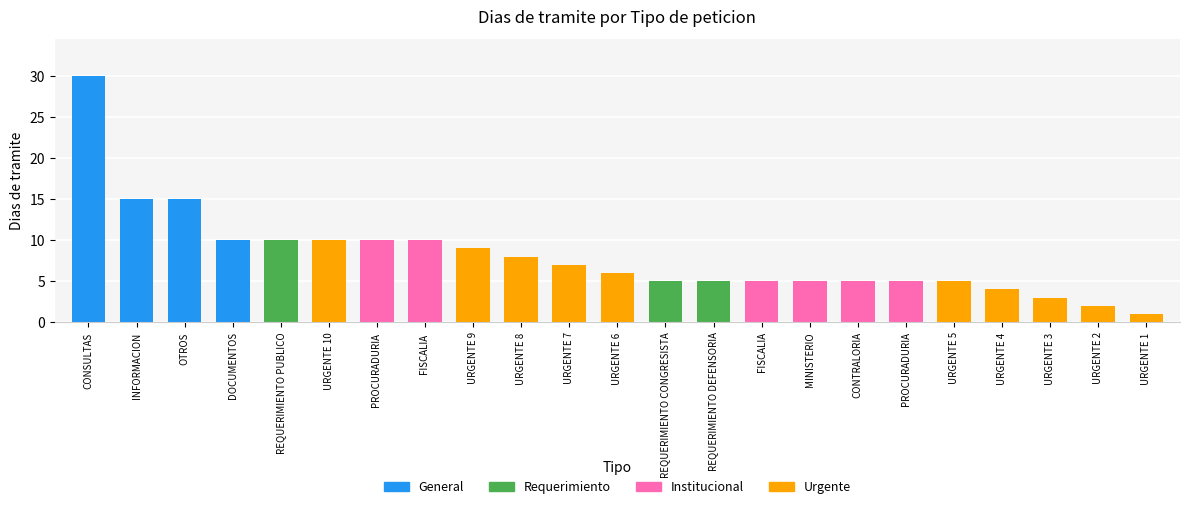

What position from the right is REQUERIMIENTO PUBLICO?

19